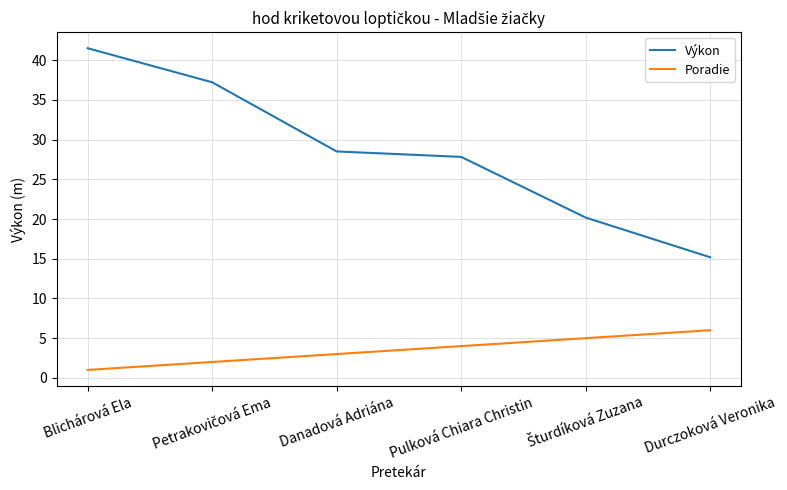

What are all the series names shown in the legend?

Výkon, Poradie